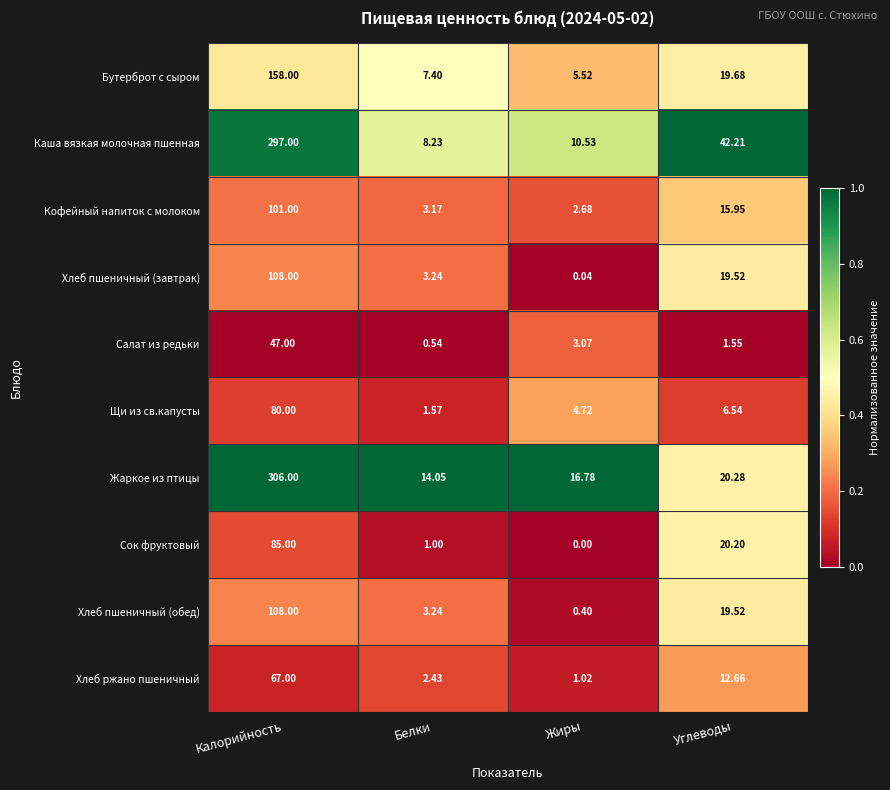

Where does the Хлеб ржано пшеничный series first go above 12?

Калорийность